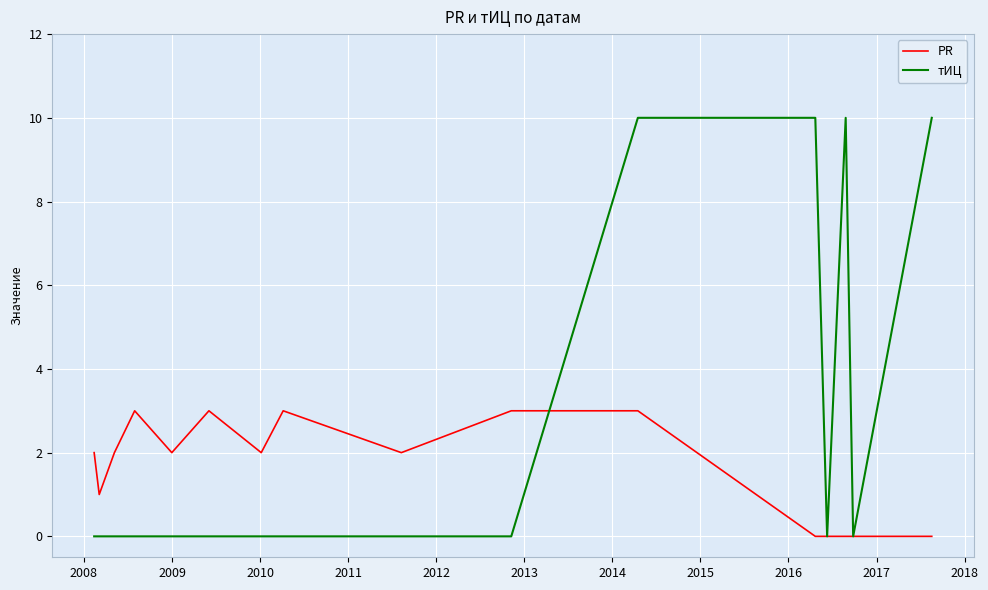

Which series has the largest total across all categories?

тИЦ